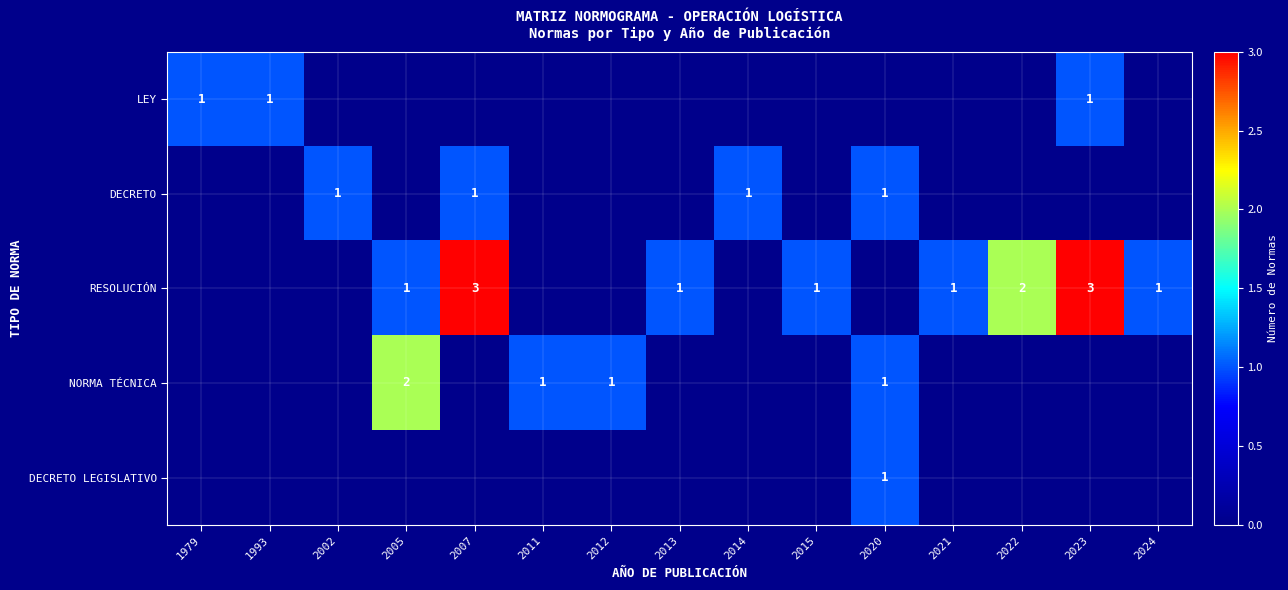

At how many categories does at least one series exceed 0?

15